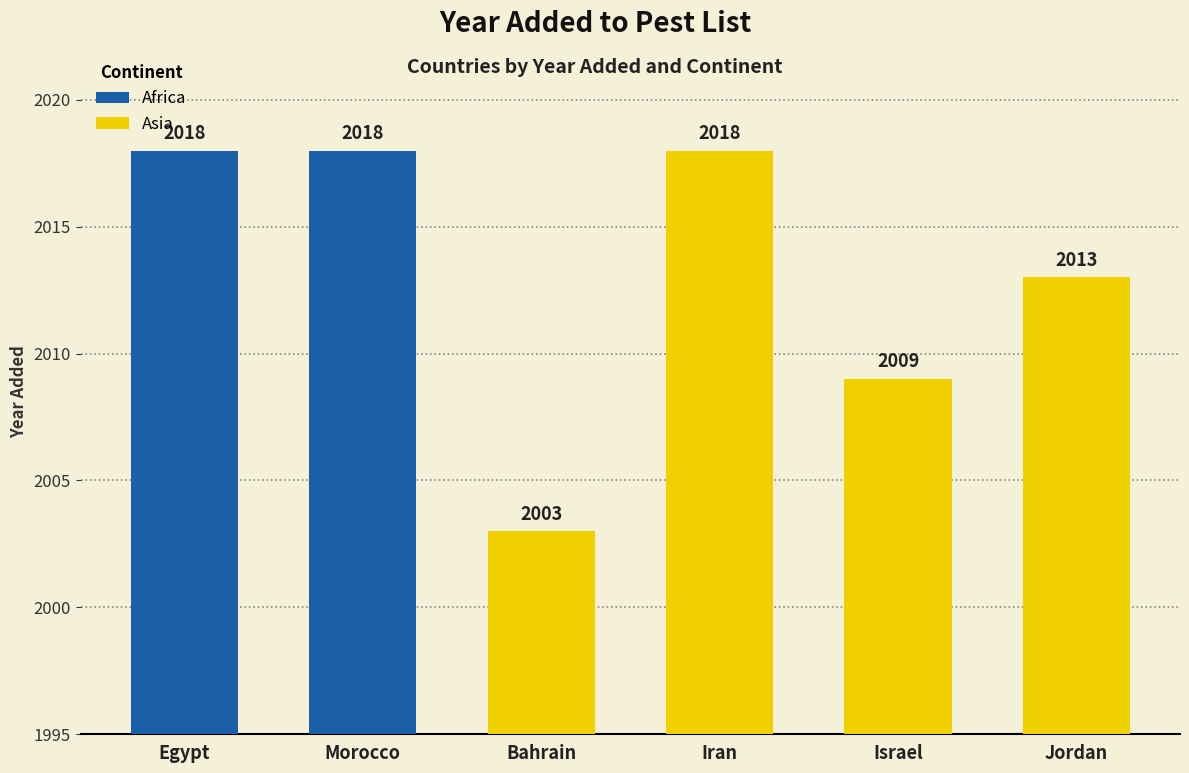

Reading right to left, what are all the values shown in this chart?

2013	2009	2018	2003	2018	2018